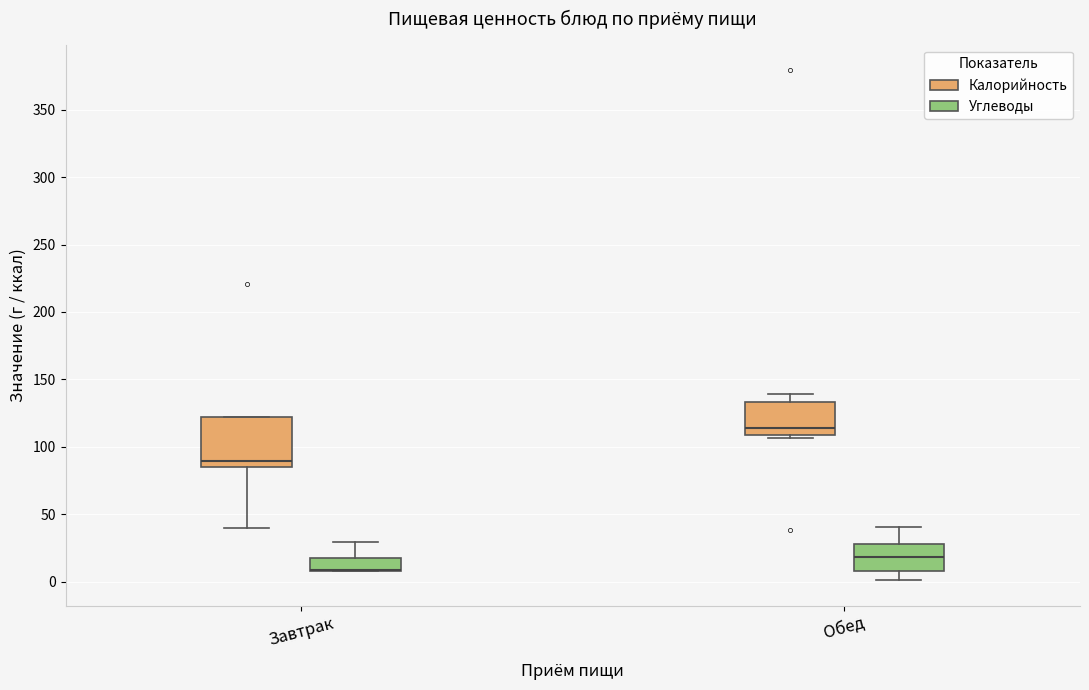

Reading left to right, transcribe this box plot: for each box, give where its median line is, the range the box spans, and where its two whiskers end, as read against the y-axis. The values are not printed on the chart, so give them approximately, as read against the axis.

Завтрак (Калорийность): median 90, box 85 to 120, whiskers 40 to 120
Завтрак (Углеводы): median 10 (drawn on the box's lower edge), box 10 to 15, whiskers 10 to 30
Обед (Калорийность): median 115, box 110 to 135, whiskers 105 to 140
Обед (Углеводы): median 20, box 10 to 30, whiskers 0 to 40